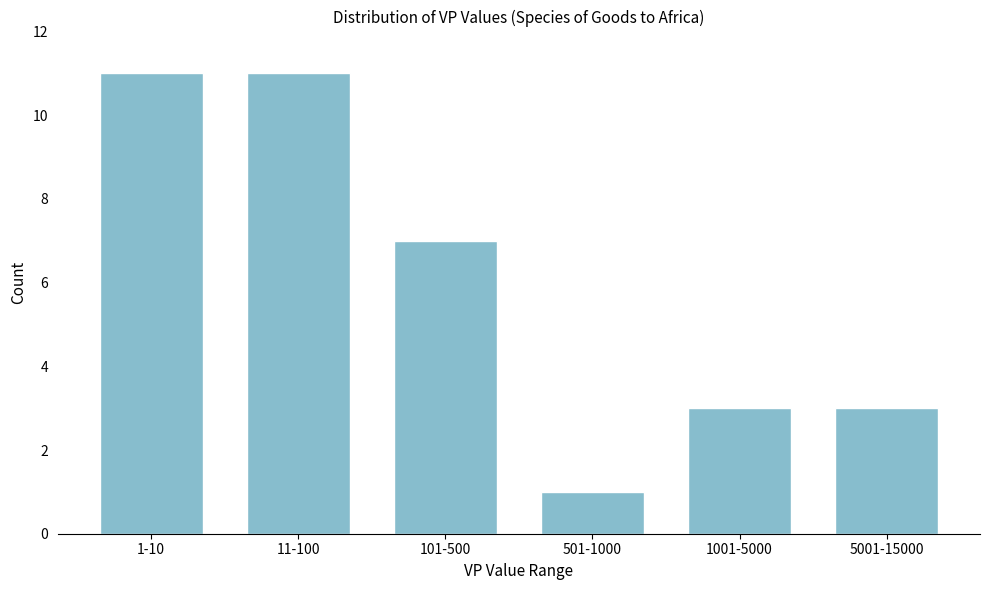

Reading left to right, transcribe all the data shown in this chart.

11	11	7	1	3	3